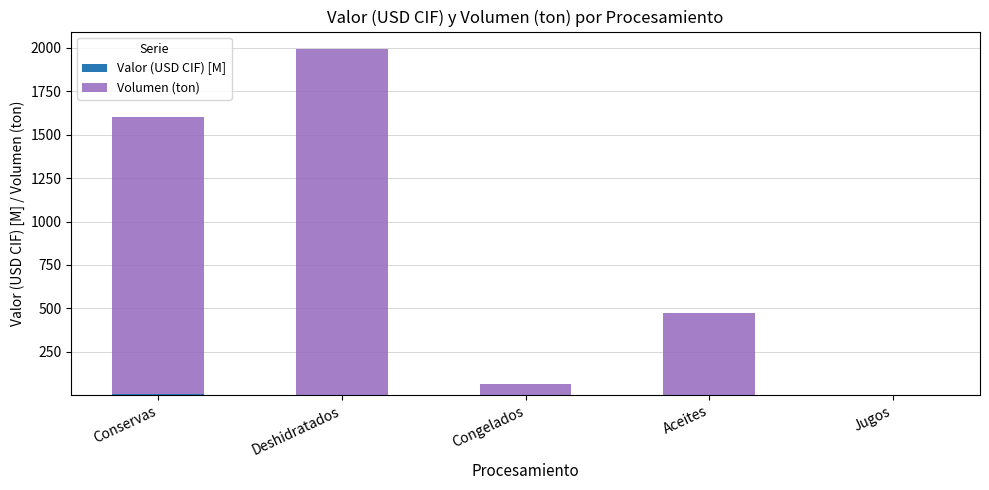

At which category is the sum across all series the highest?

Deshidratados